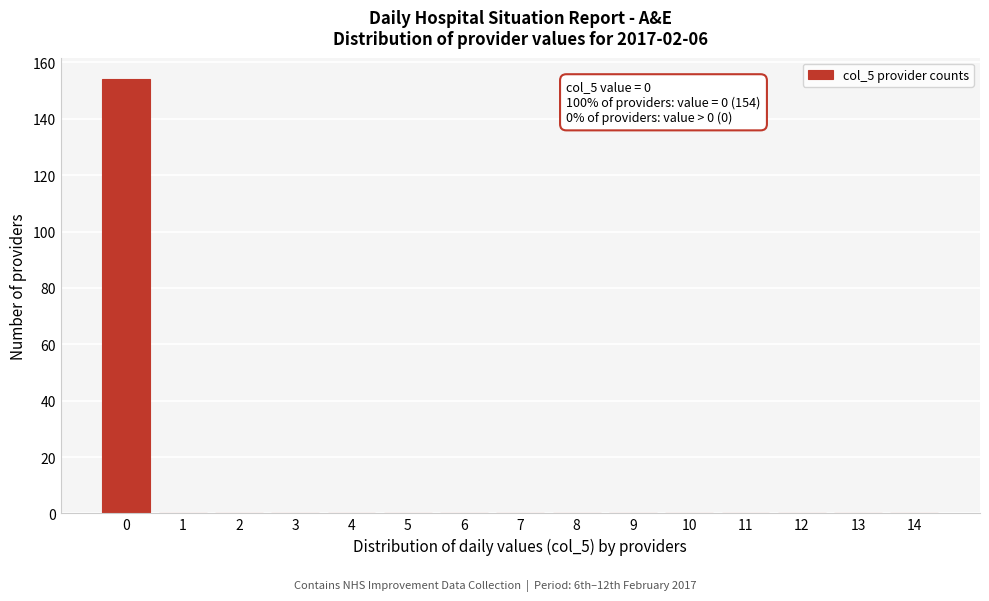

Reading left to right, extract all data points from this chart.

0=154	1=0	2=0	3=0	4=0	5=0	6=0	7=0	8=0	9=0	10=0	11=0	12=0	13=0	14=0